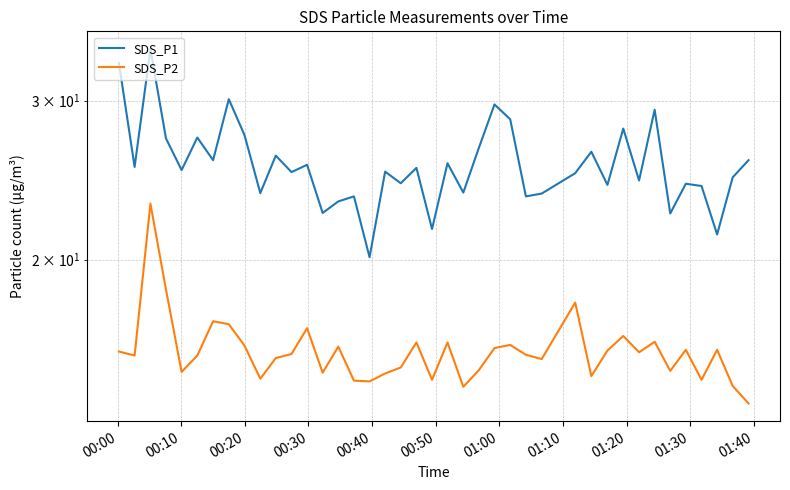

What is the value of the SDS_P1 point at the 10th from the left?

23.7